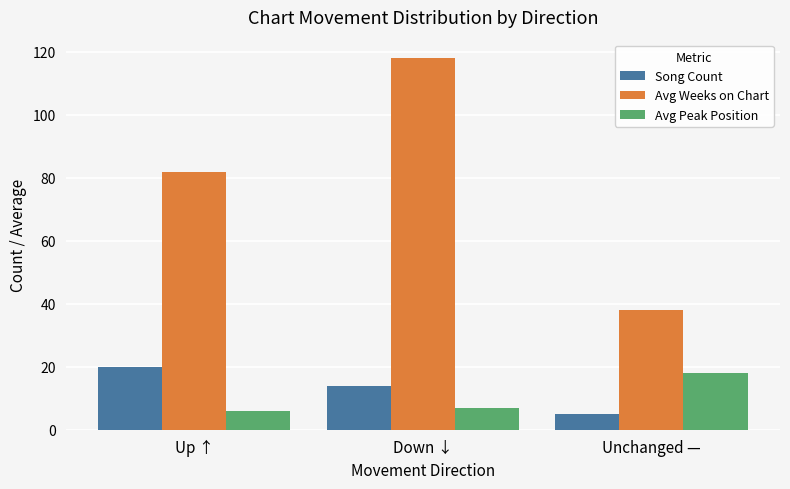

What are all the series names shown in the legend?

Song Count, Avg Weeks on Chart, Avg Peak Position